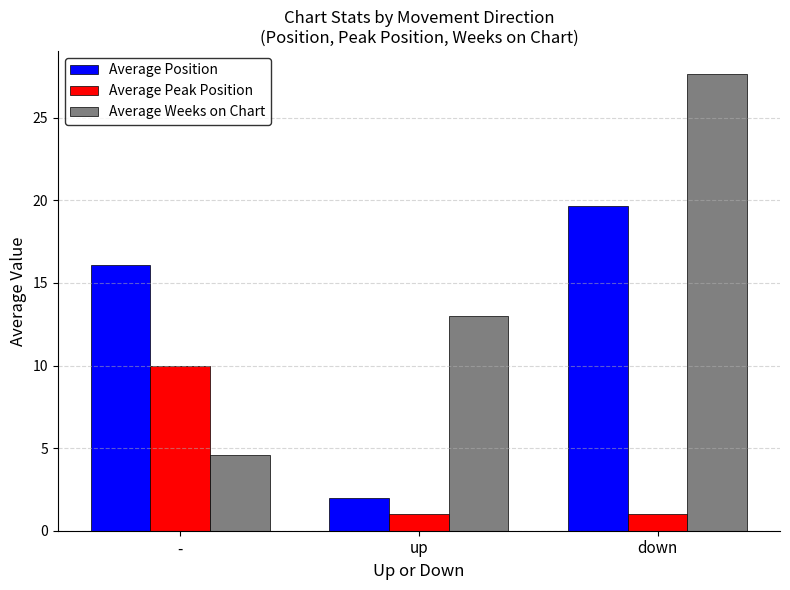

How many data points does each series have?

3